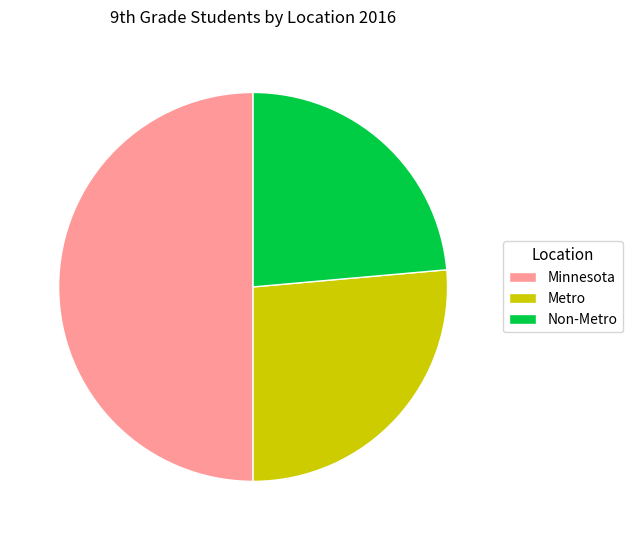

What is the smallest slice in the pie chart?

Non-Metro